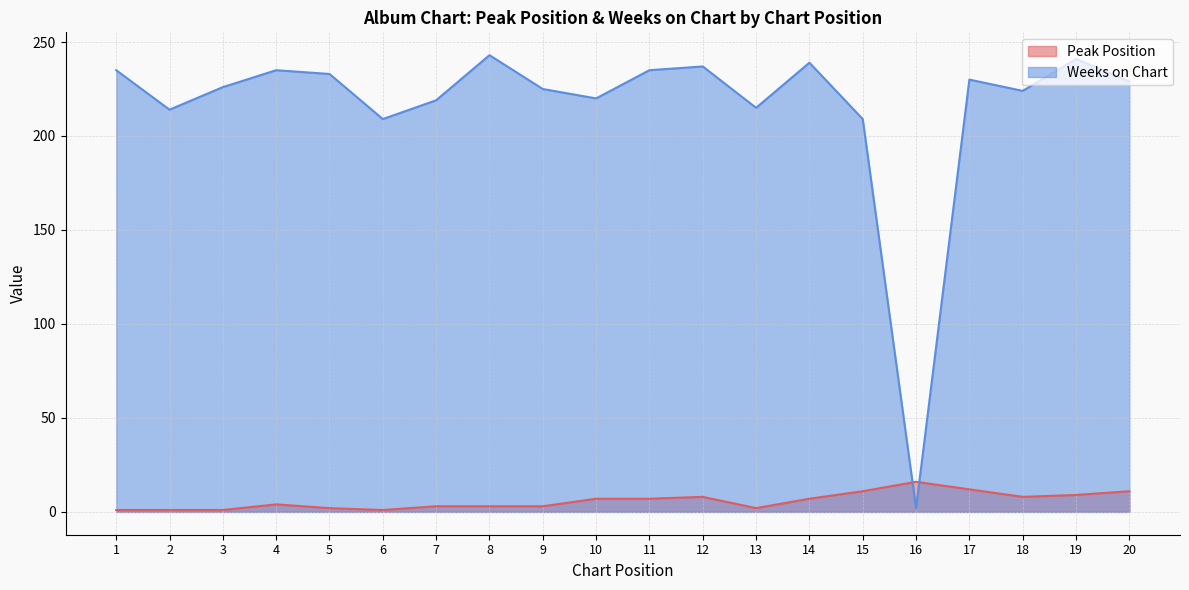

At which category is the sum across all series the highest?

19